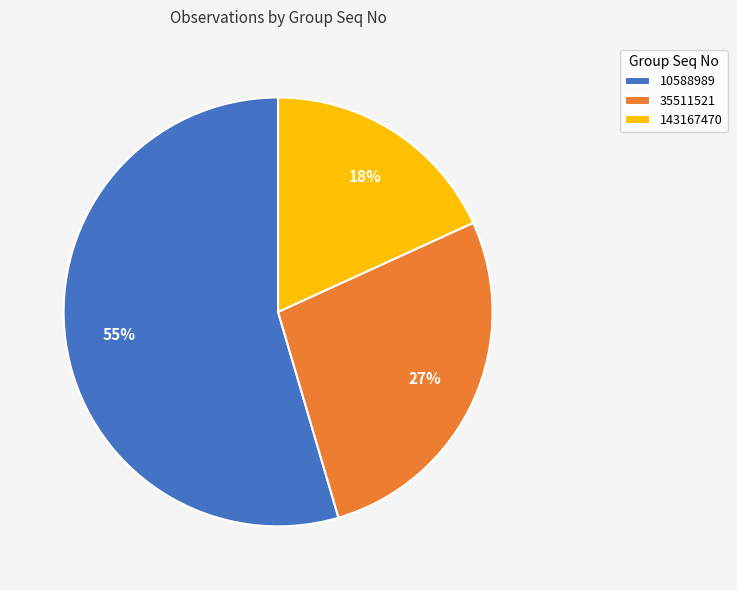

Do 35511521 and 10588989 together represent more than half of the pie?

Yes